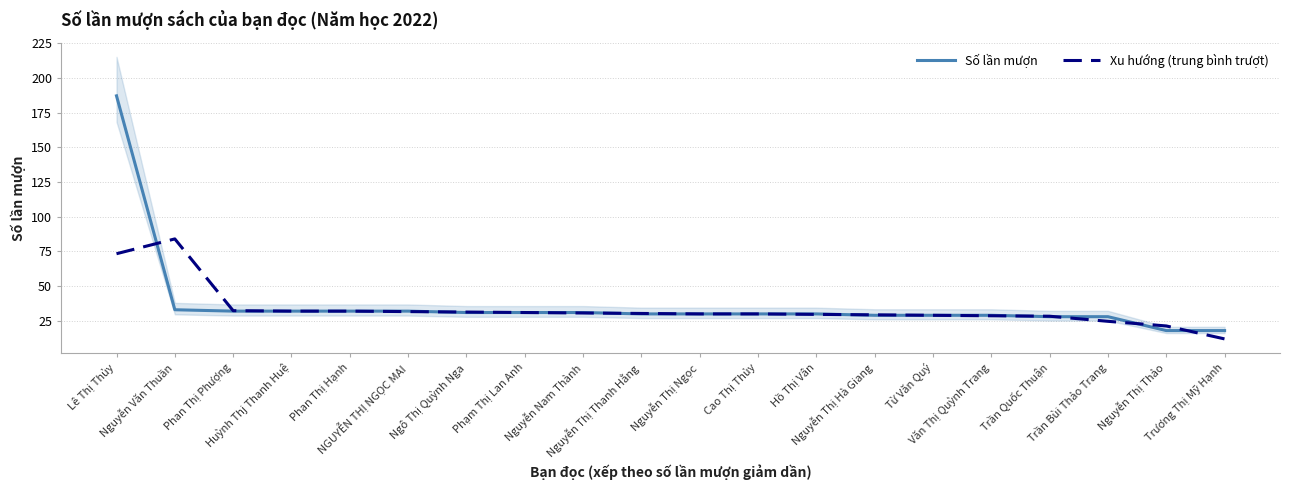

What is the spread (max minus min) of values at Hồ Thị Vân?

0.3